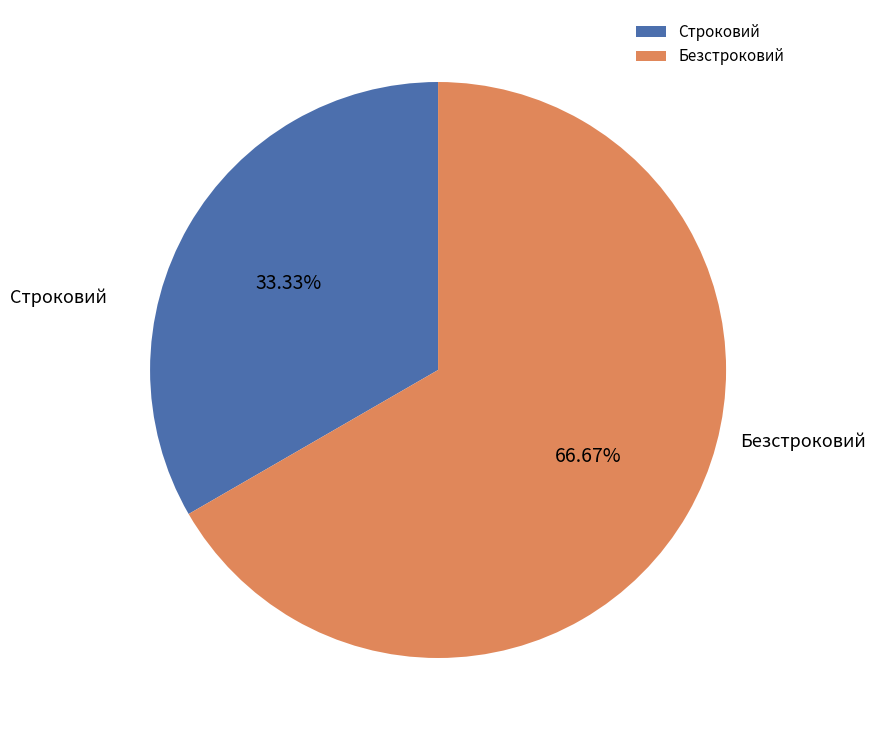

What percentage is the Безстроковий slice, to the nearest percent?

67%